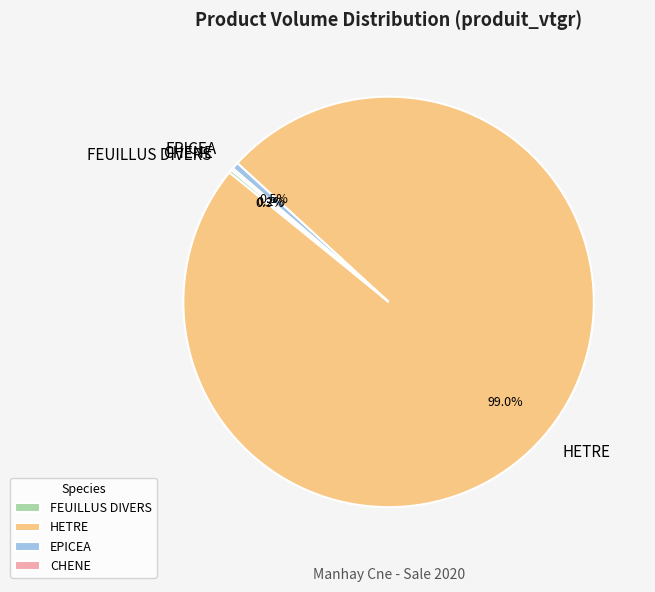

What percentage is NOT represented by HETRE?

1.0%